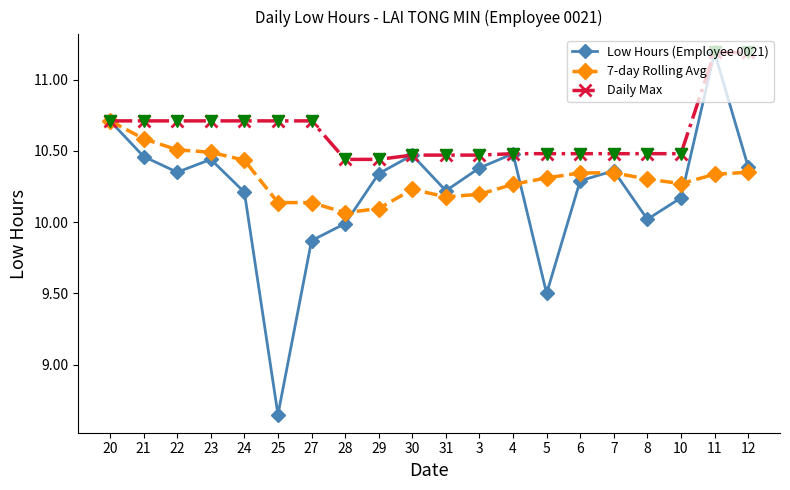

At which category is the sum across all series the highest?

11